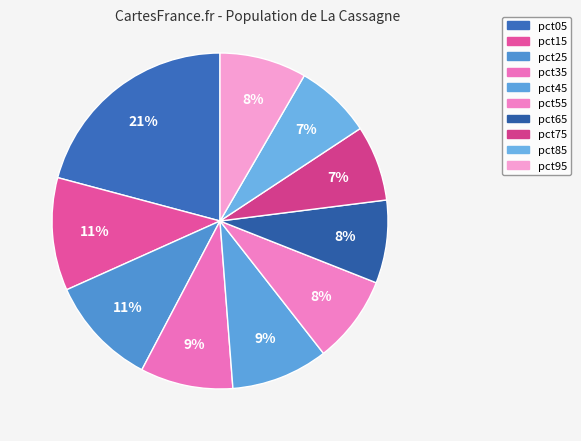

How many segments does this pie chart have?

10